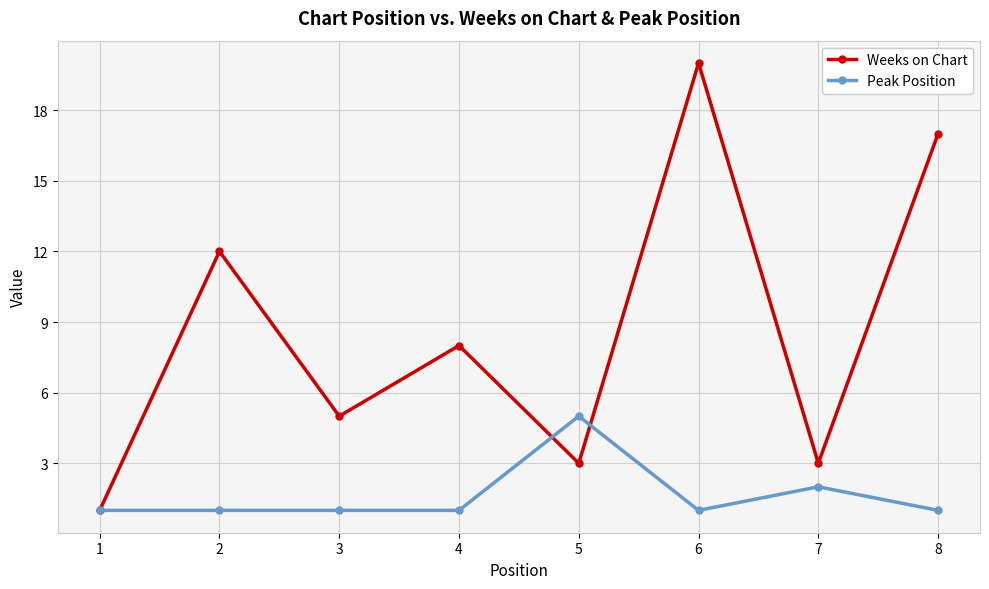

After their last crossing, which series has the higher values: Peak Position or Weeks on Chart?

Weeks on Chart